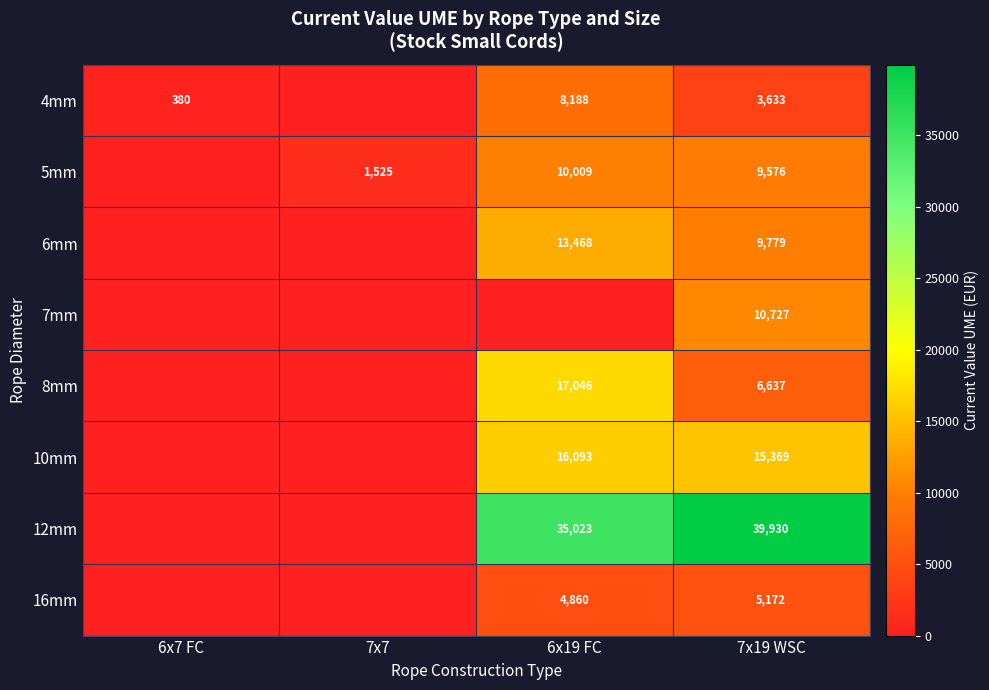

True or false: 7mm has a value of 6913 at 7x19 WSC.

False